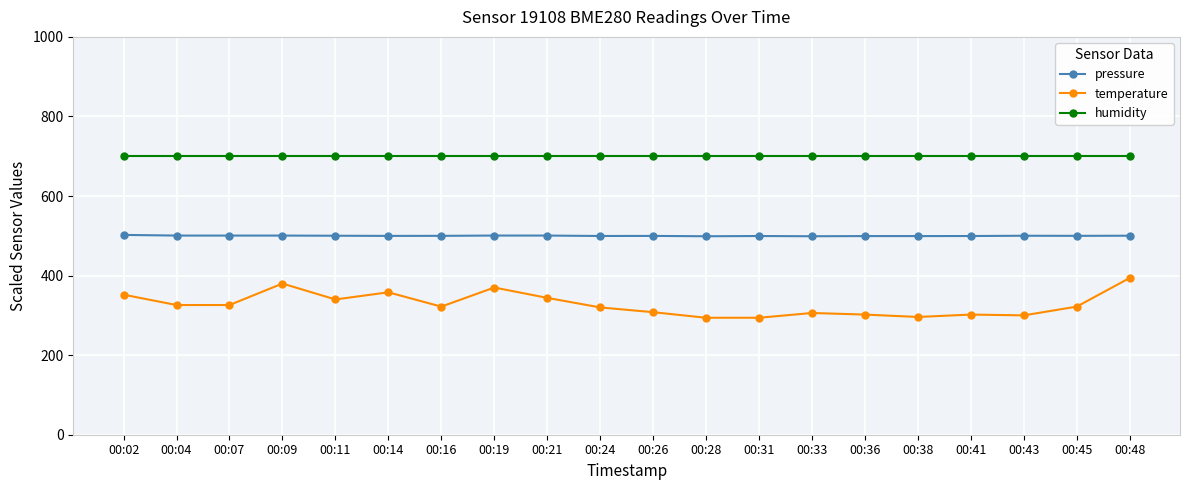

What is the average value of the humidity series?

700.0